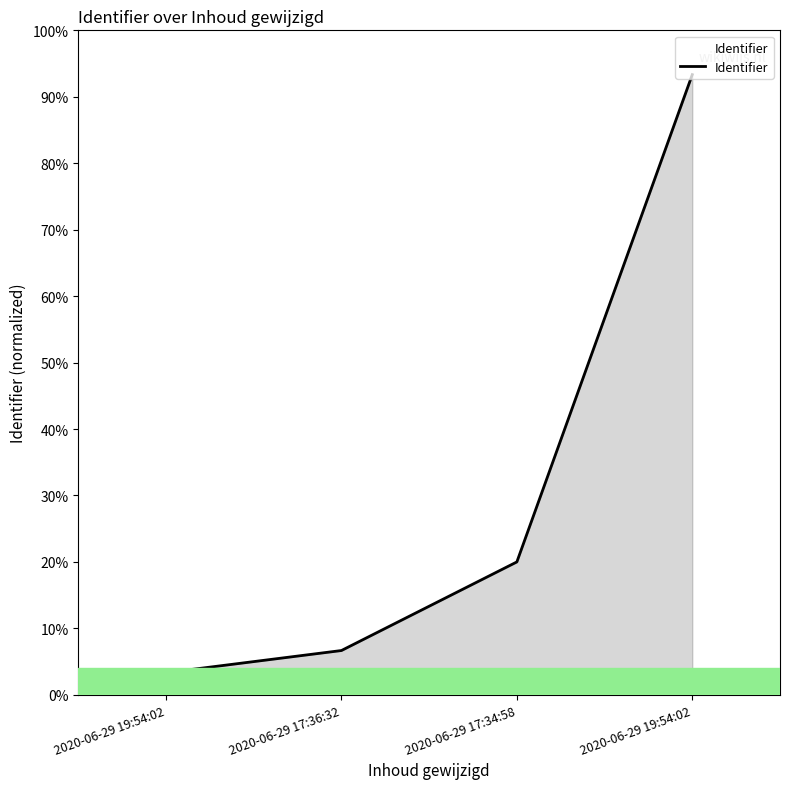

Does the chart display data point markers on the line(s)?

No